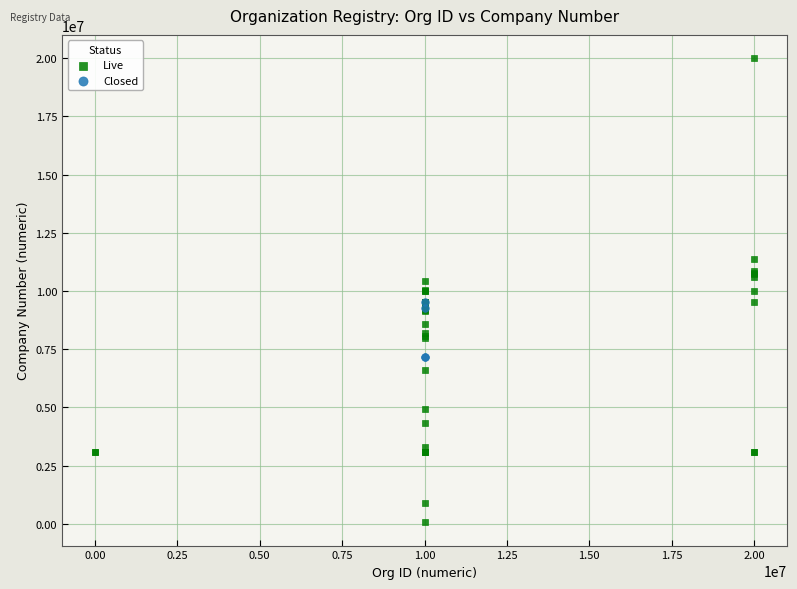

Which series has the largest Y range (max minus min)?

Live